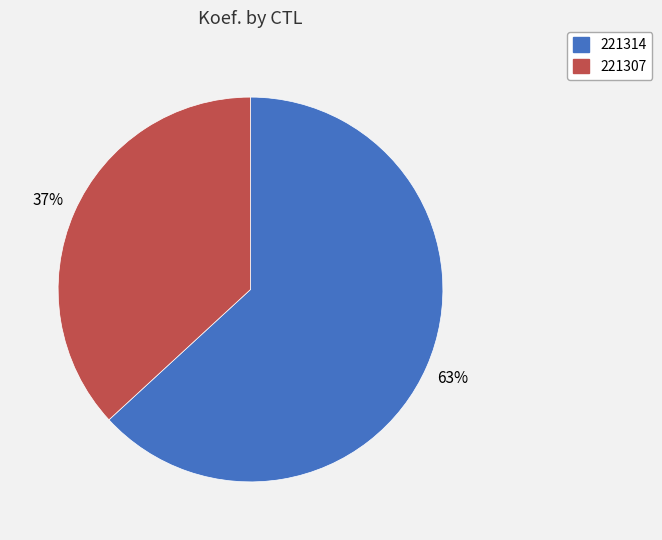

Between 221314 and 221307, which is larger?

221314